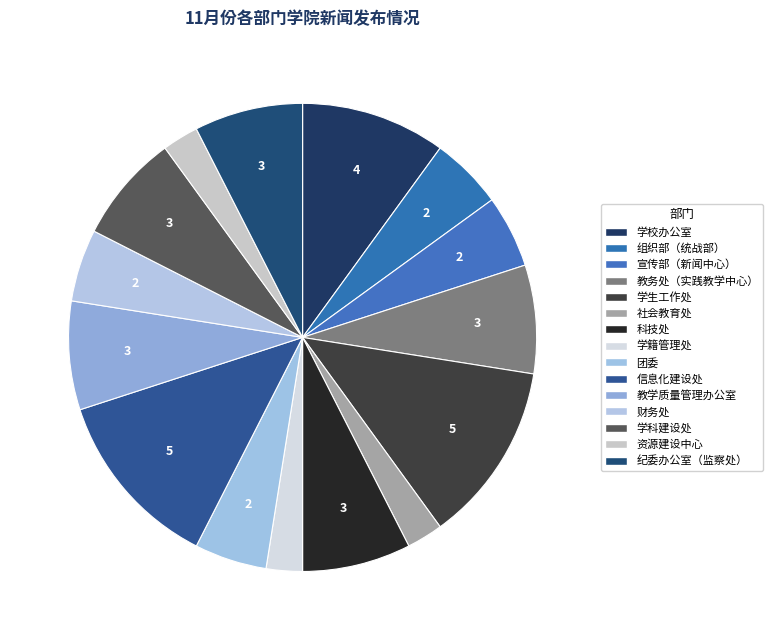

How many segments does this pie chart have?

15